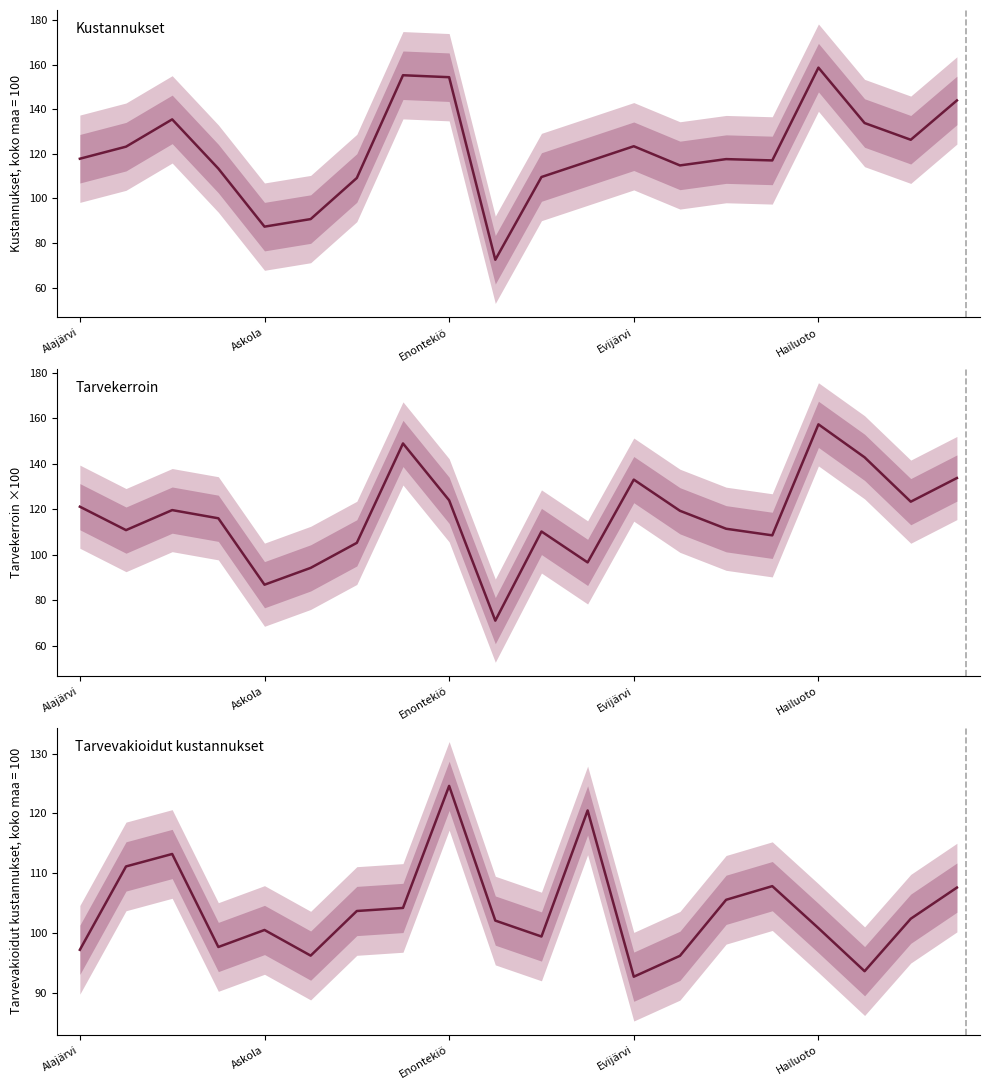

What is the difference between the Tarvevakioidut kustannukset (koko maa=100) values at 6 and 12?

11.0